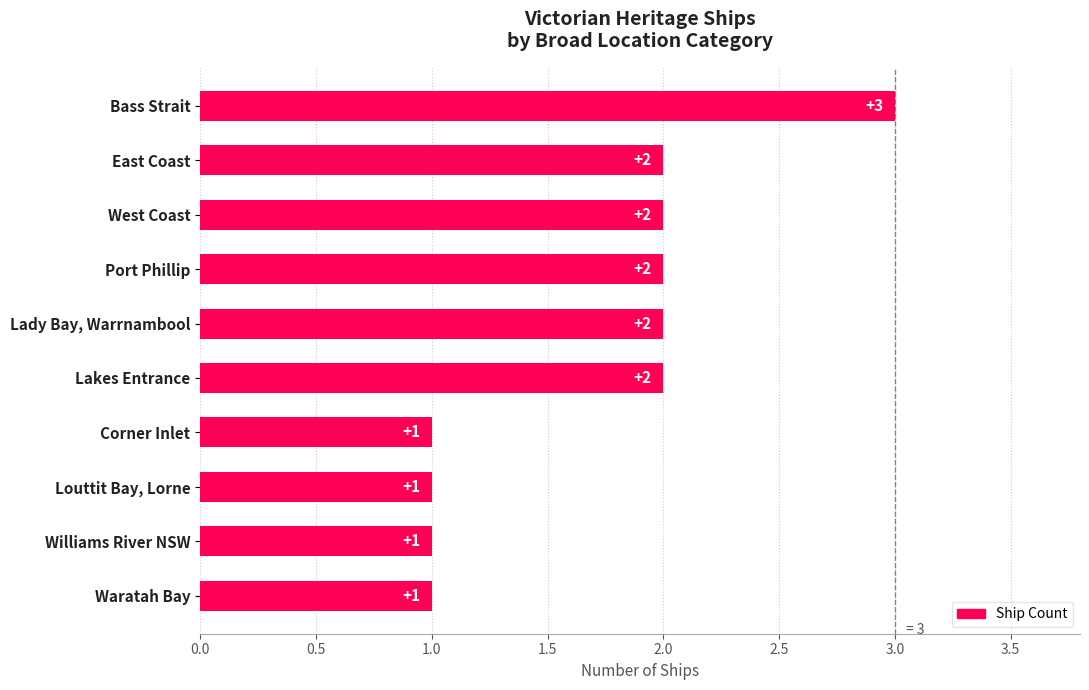

Reading top to bottom, what are all the values shown in this chart?

3	2	2	2	2	2	1	1	1	1